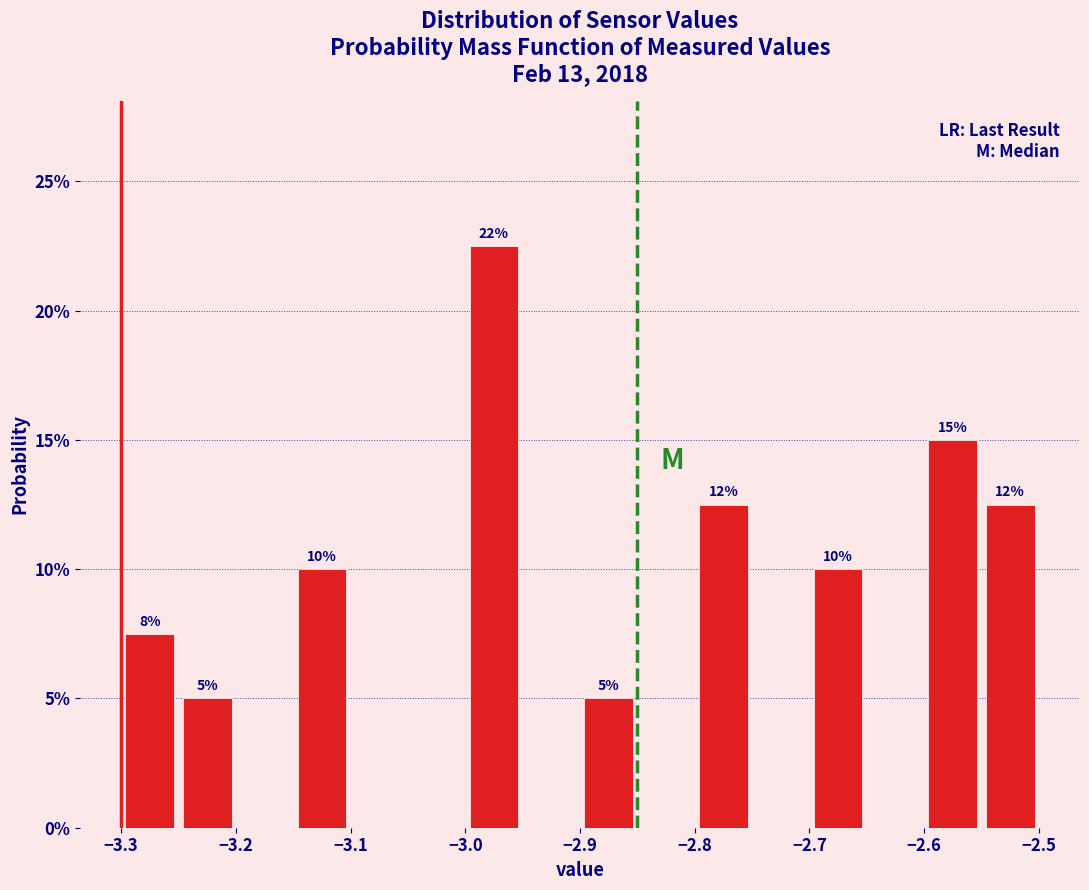

Which range on the x-axis has the tallest bar?

-3.00 to -2.95